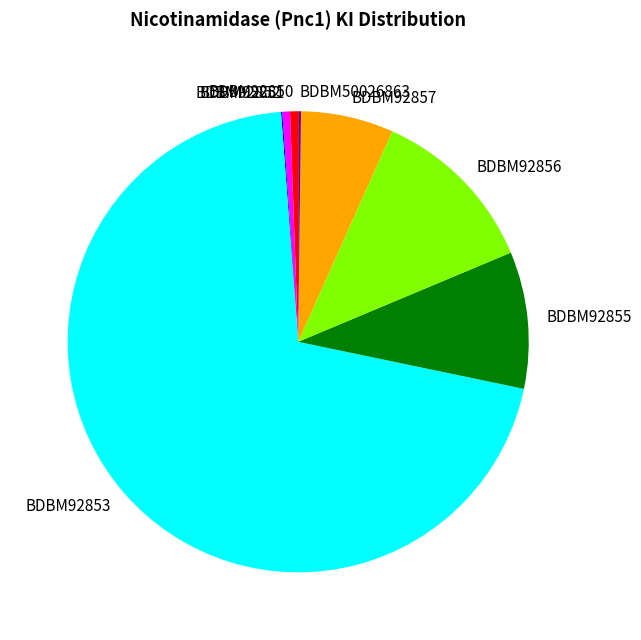

Which category has the biggest portion of the pie?

BDBM92853